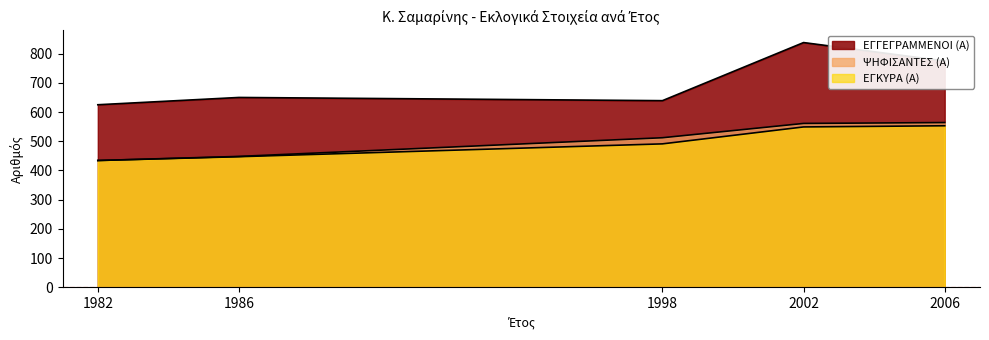

True or false: ΕΓΚΥΡΑ (Α) has a value of 593 at 1982.

False